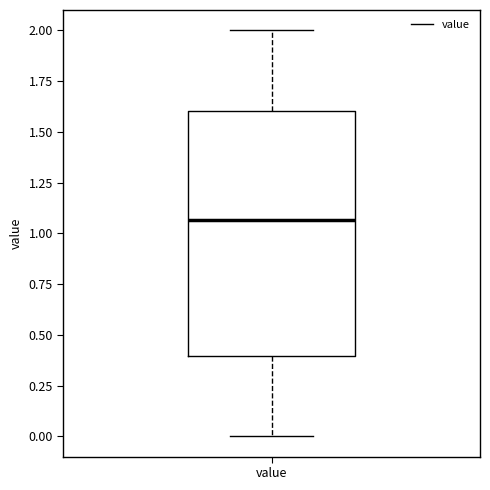

Where does the lower whisker of the box for value end on the y-axis? The values are not printed on the chart, so give them approximately, as read against the axis.

0.00